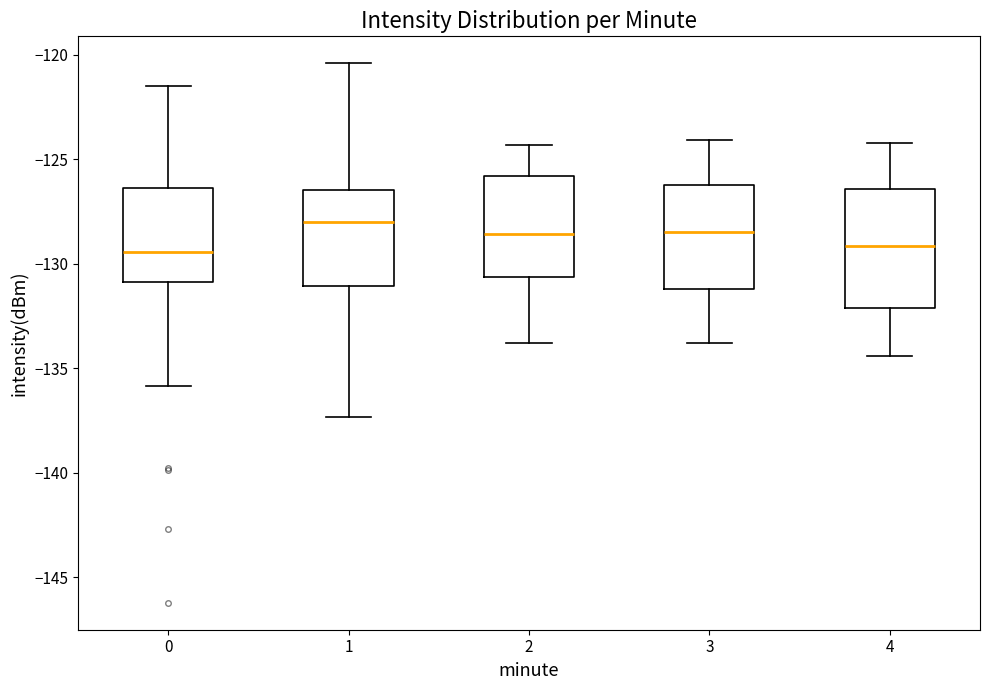

Reading left to right, read every box against the y-axis: the position of its median line, the range the box covers, and the ends of its whiskers. The values are not printed on the chart, so give them approximately, as read against the axis.

0: median -129.5, box -131.0 to -126.5, whiskers -136.0 to -121.5
1: median -128.0, box -131.0 to -126.5, whiskers -137.5 to -120.5
2: median -128.5, box -130.5 to -126.0, whiskers -134.0 to -124.5
3: median -128.5, box -131.0 to -126.0, whiskers -134.0 to -124.0
4: median -129.0, box -132.0 to -126.5, whiskers -134.5 to -124.0